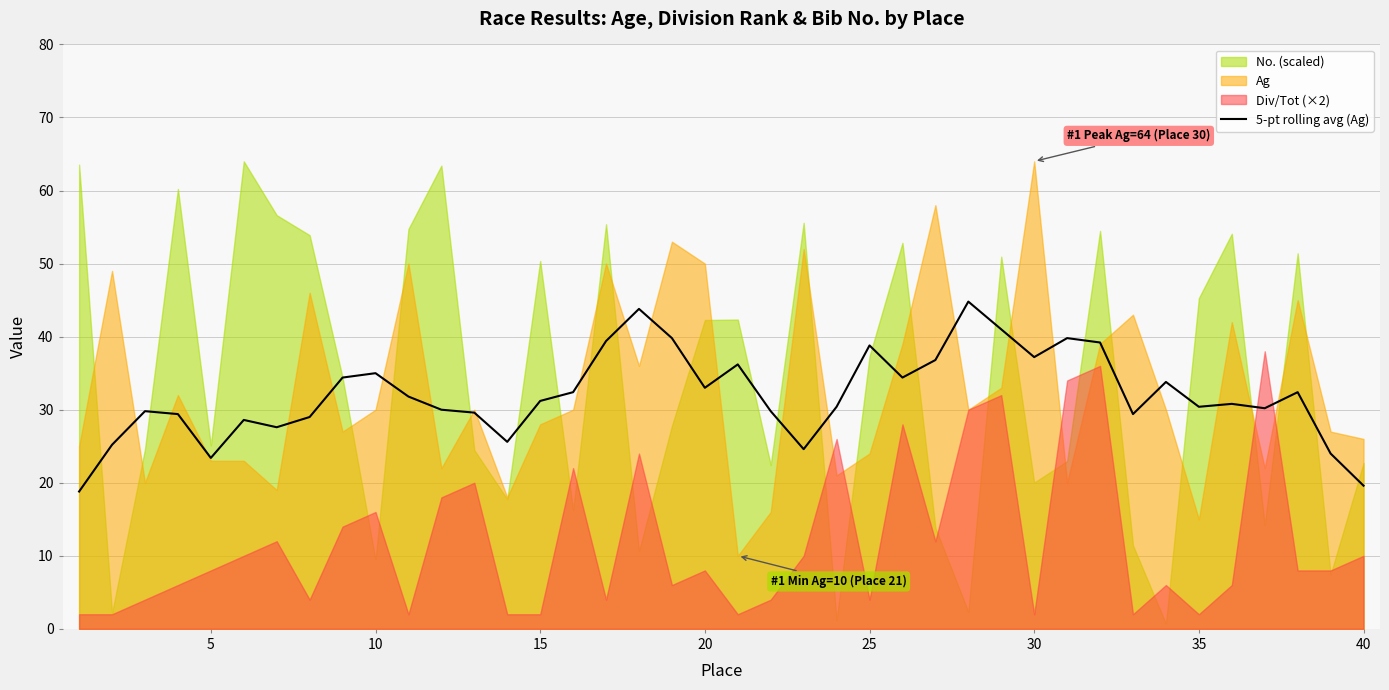

True or false: 5-pt rolling avg (Ag) has a value of 19.6 at 40.

True